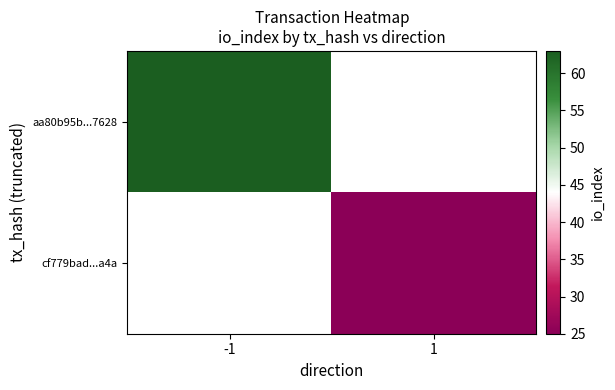

What is the total value across all series at -1?

63